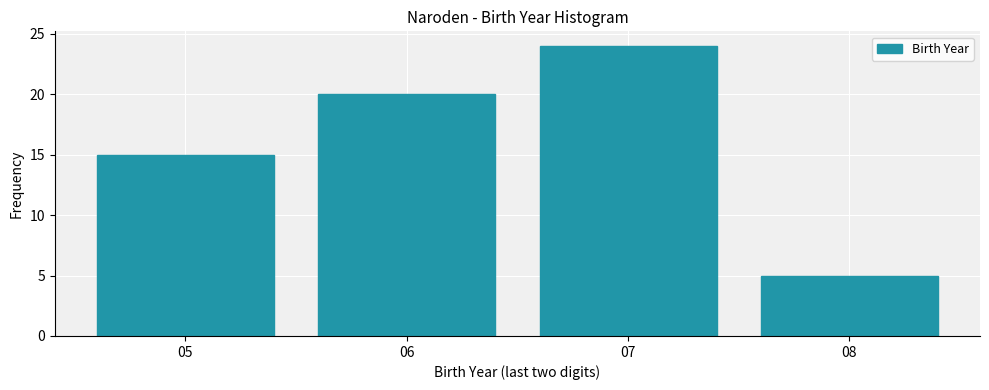

What is the height of the bar covering 6.5 to 7.5 on the x-axis? The values are not printed on the chart, so give them approximately, as read against the axis.

24